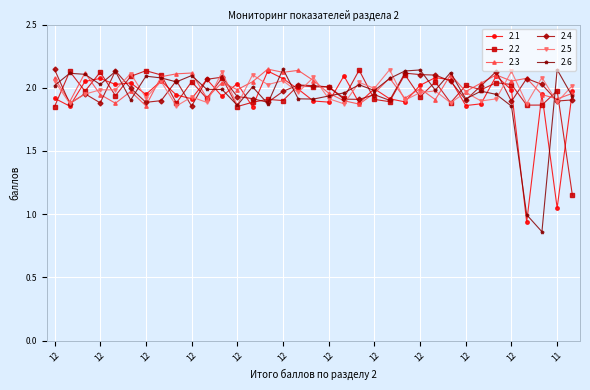

Count the number of data series in this chart.

6